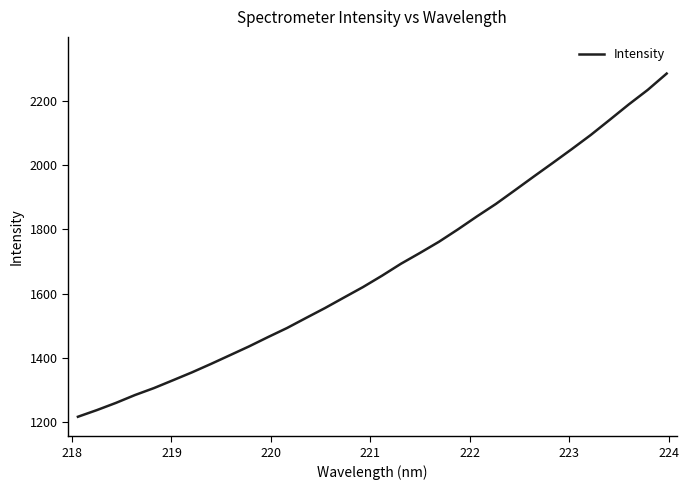

What is the difference between the maximum and minimum values?

1068.9